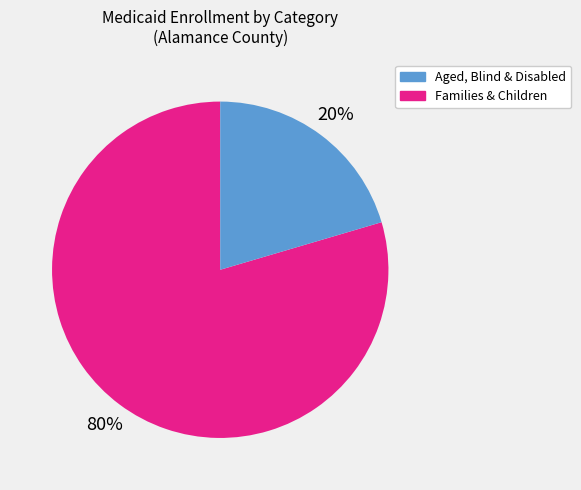

Is there any slice that represents more than half of the pie?

Yes